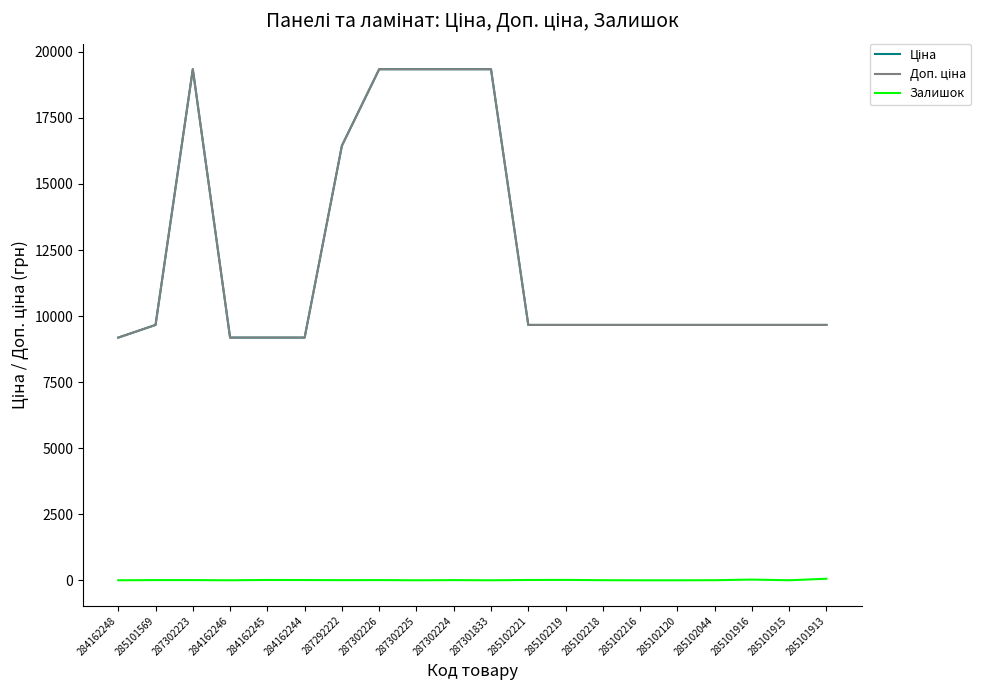

At which category does Ціна reach its first local peak?

287302223